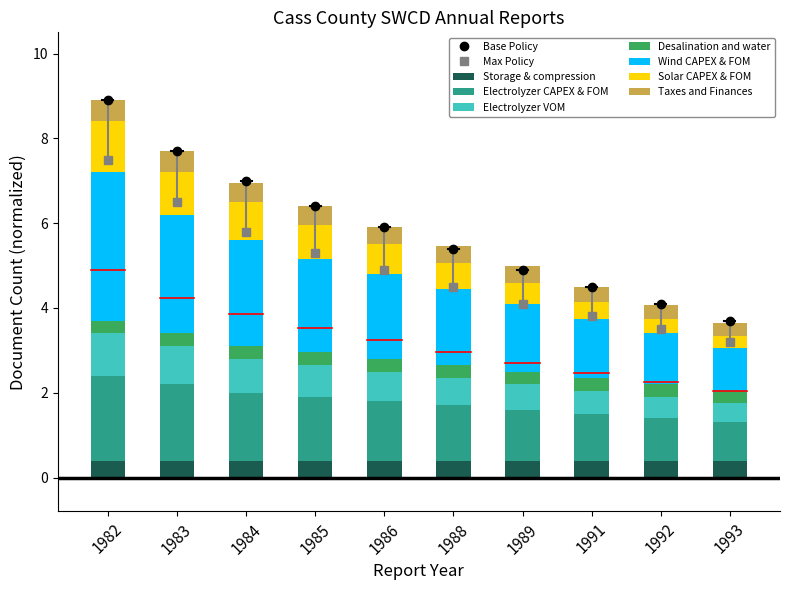

What is the highest value of the Storage & compression series?

0.4